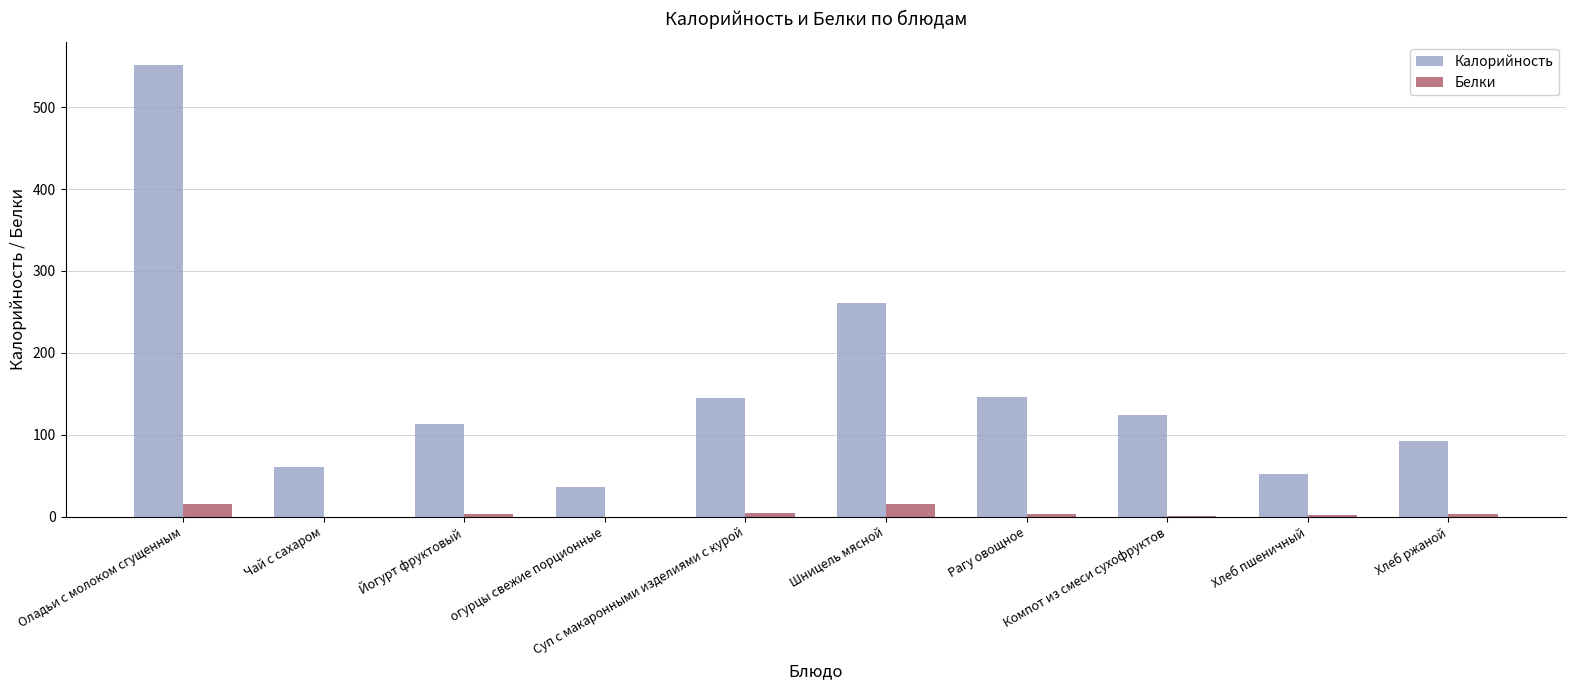

What is the total value across all series at Чай с сахаром?

60.0